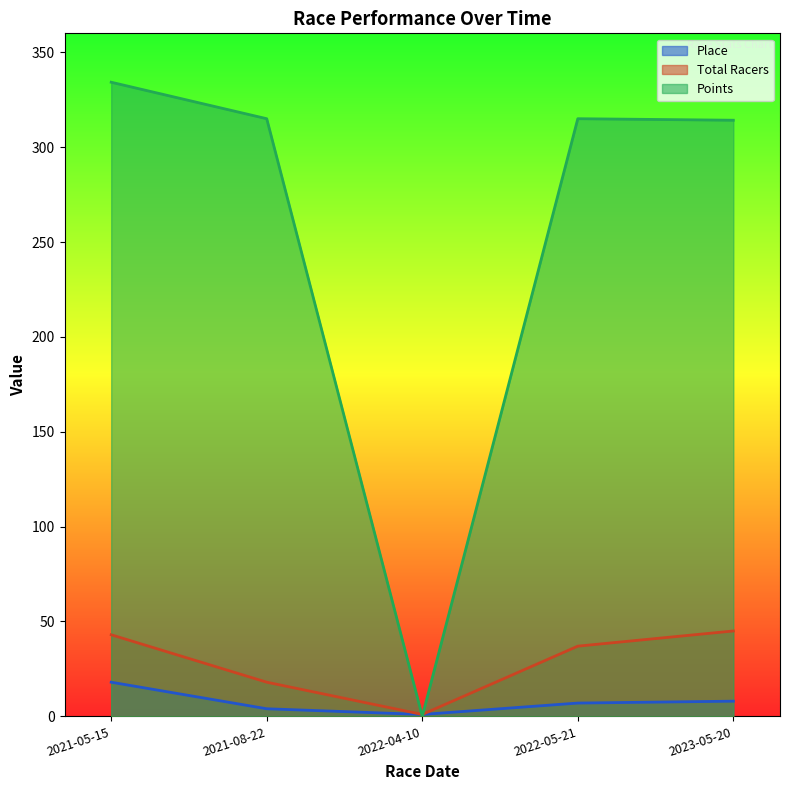

Which label corresponds to the smallest value in the chart?

2022-04-10